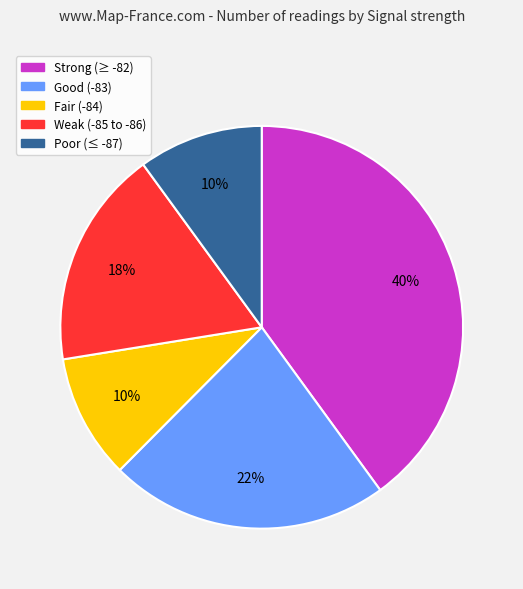

To the nearest percent, what is the difference between the largest and smallest slice percentages?

30%